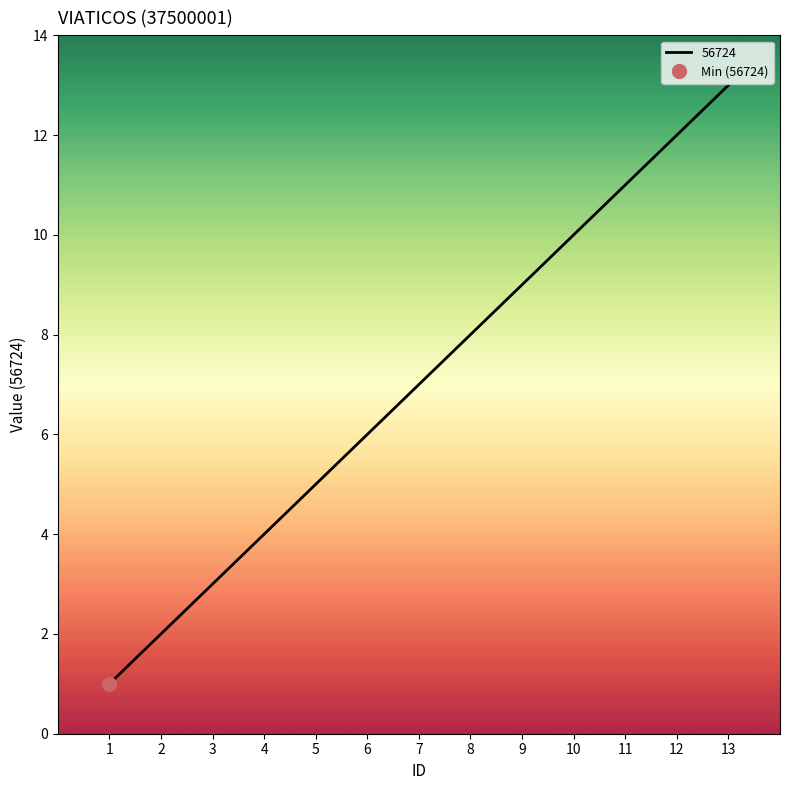

What is the difference between the maximum and minimum values?

12